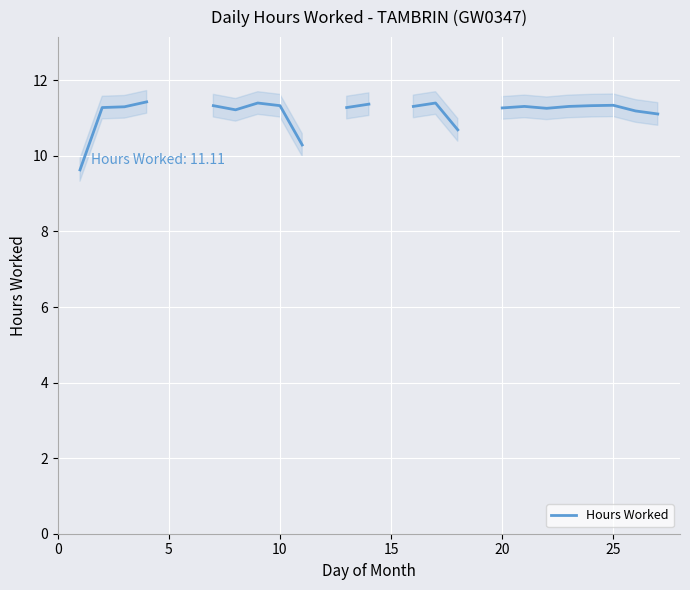

What is the difference between the maximum and second lowest values?

1.0